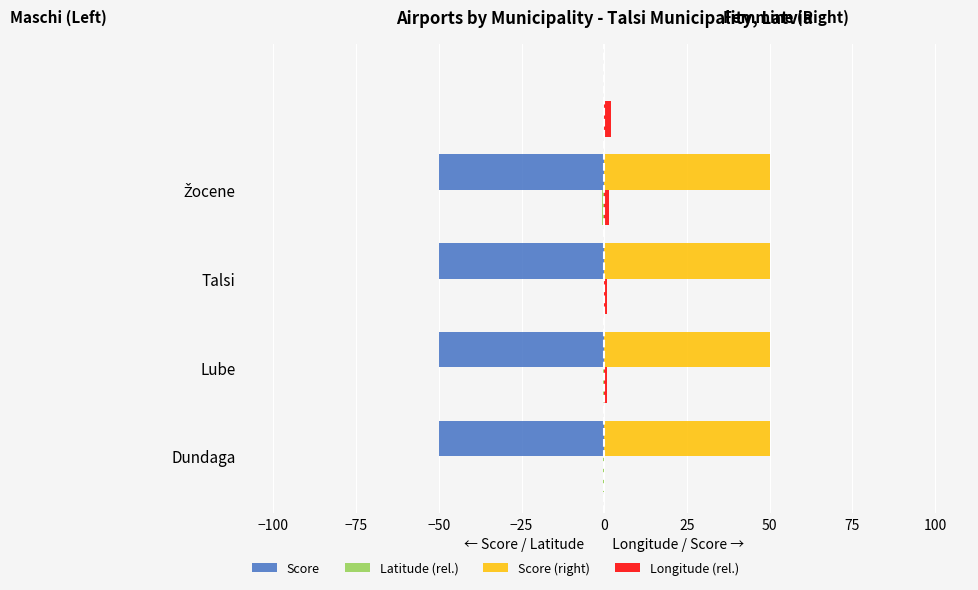

Count the number of data series in this chart.

4